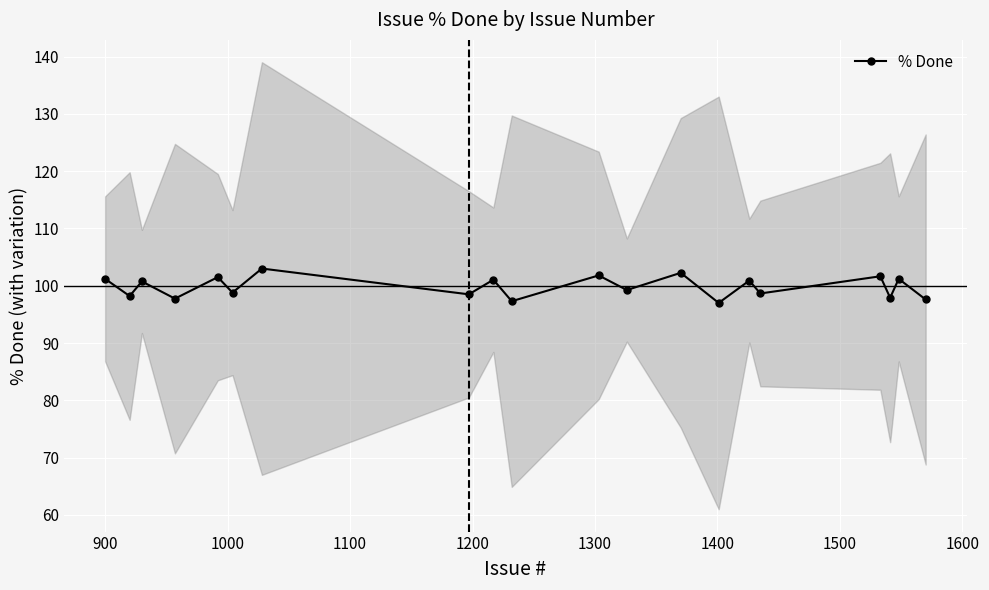

What is the greatest value displayed?

103.0